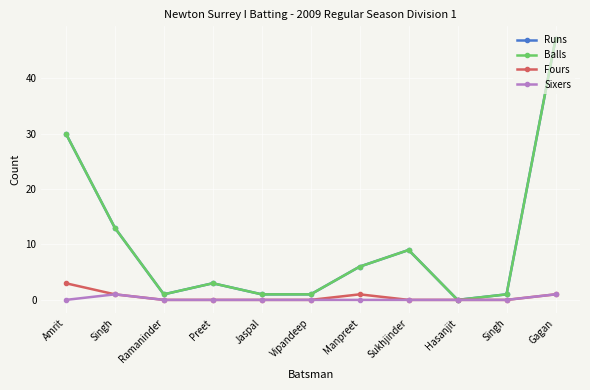

What is the label of the 4th point from the right?

Sukhjinder